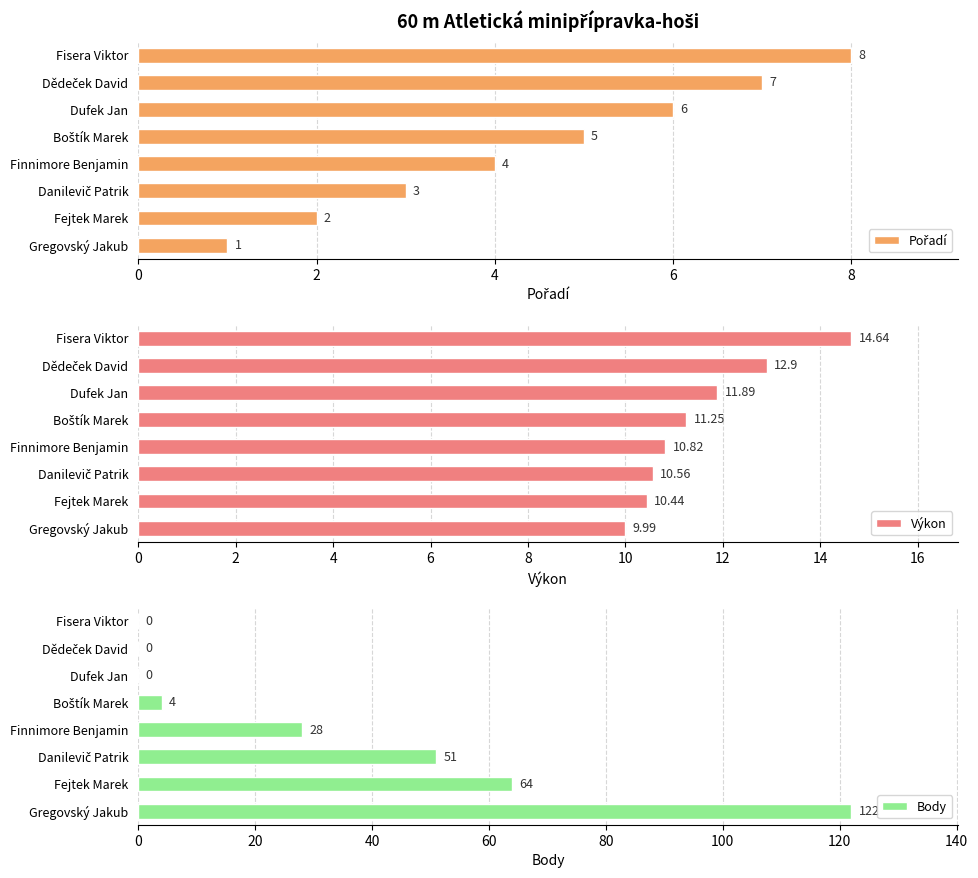

Which series has the largest total across all categories?

Body